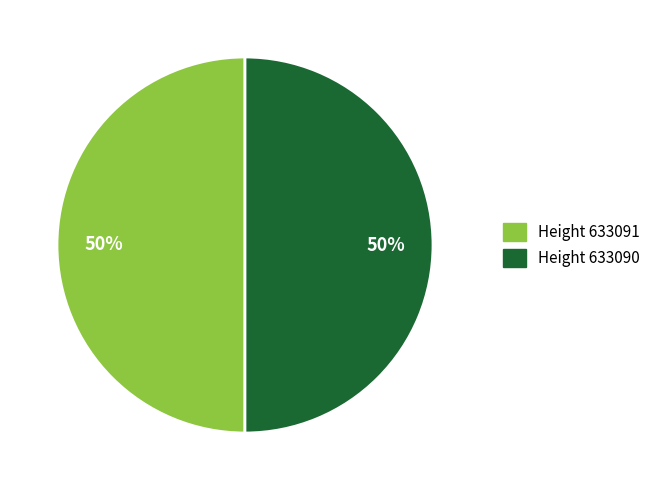

To the nearest percent, what portion does Height 633091 represent?

50%